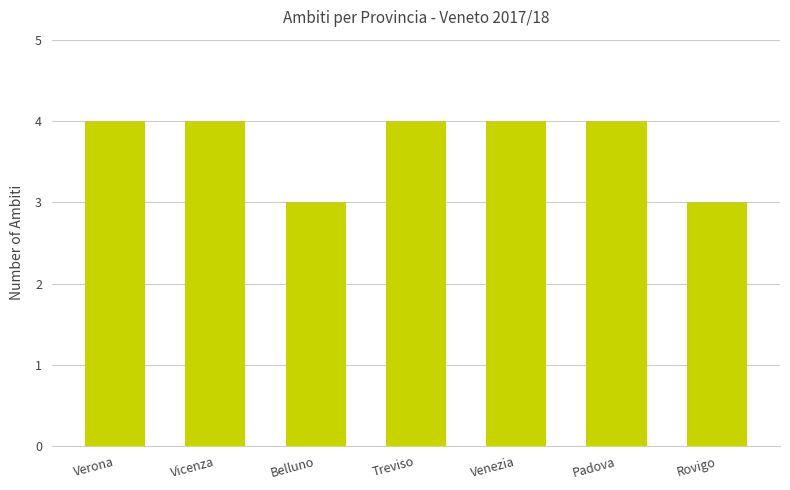

Reading left to right, extract all data points from this chart.

4	4	3	4	4	4	3